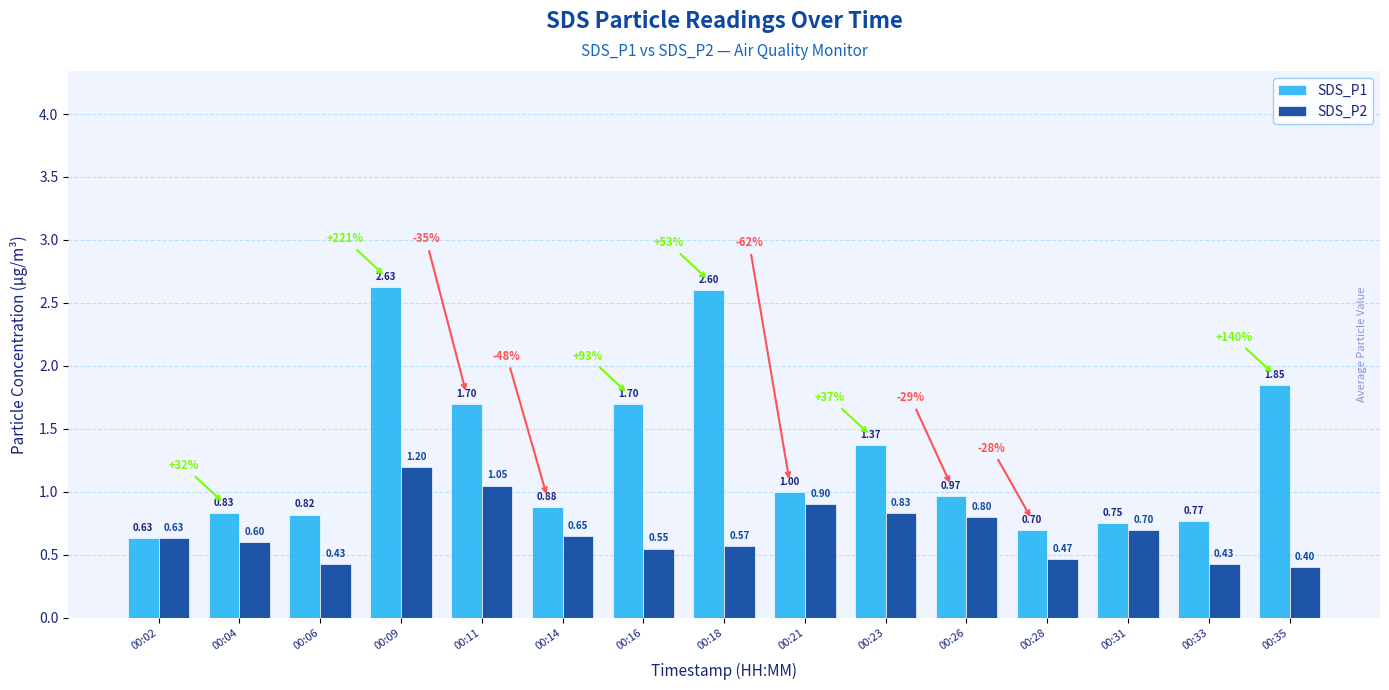

Read the SDS_P1 value at 00:18.

2.6